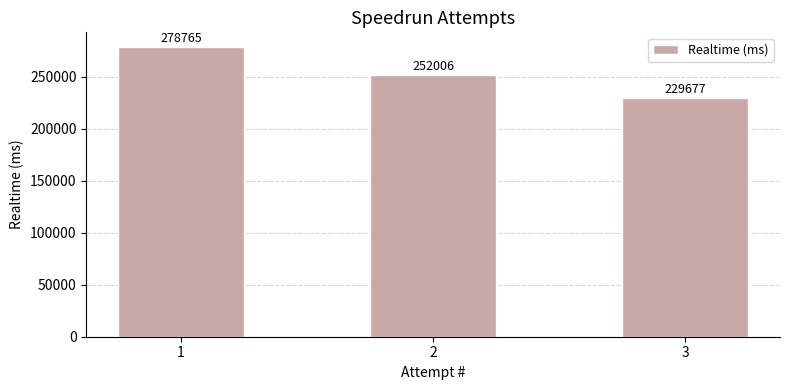

Count the number of categories in the chart.

3